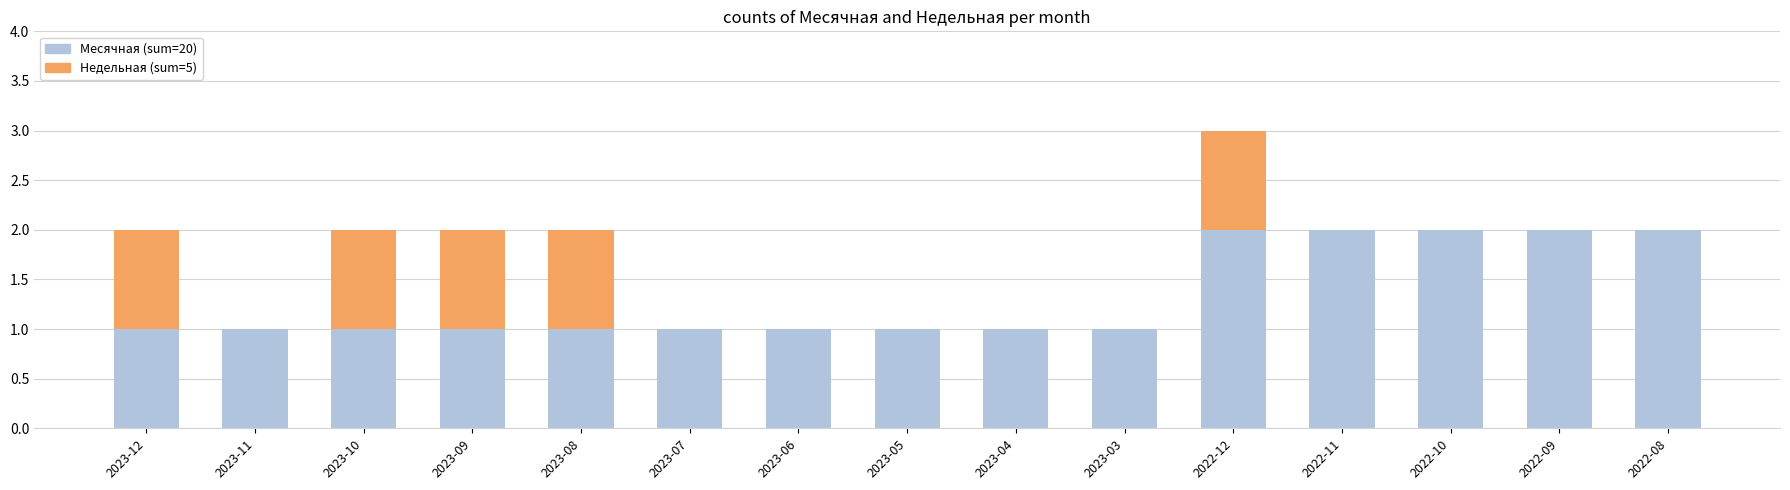

At which category is the sum across all series the highest?

2022-12